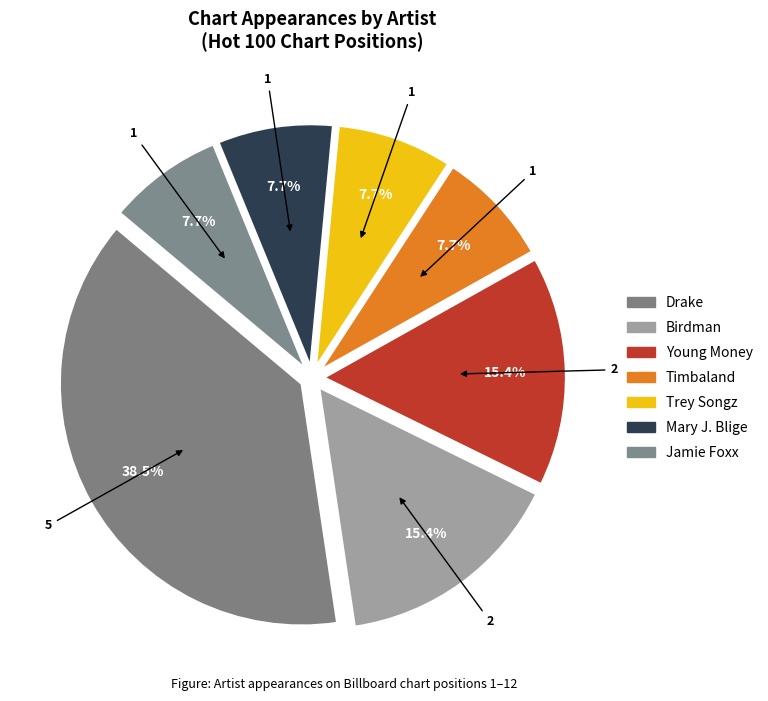

To the nearest percent, what is the difference between the largest and smallest slice percentages?

31%